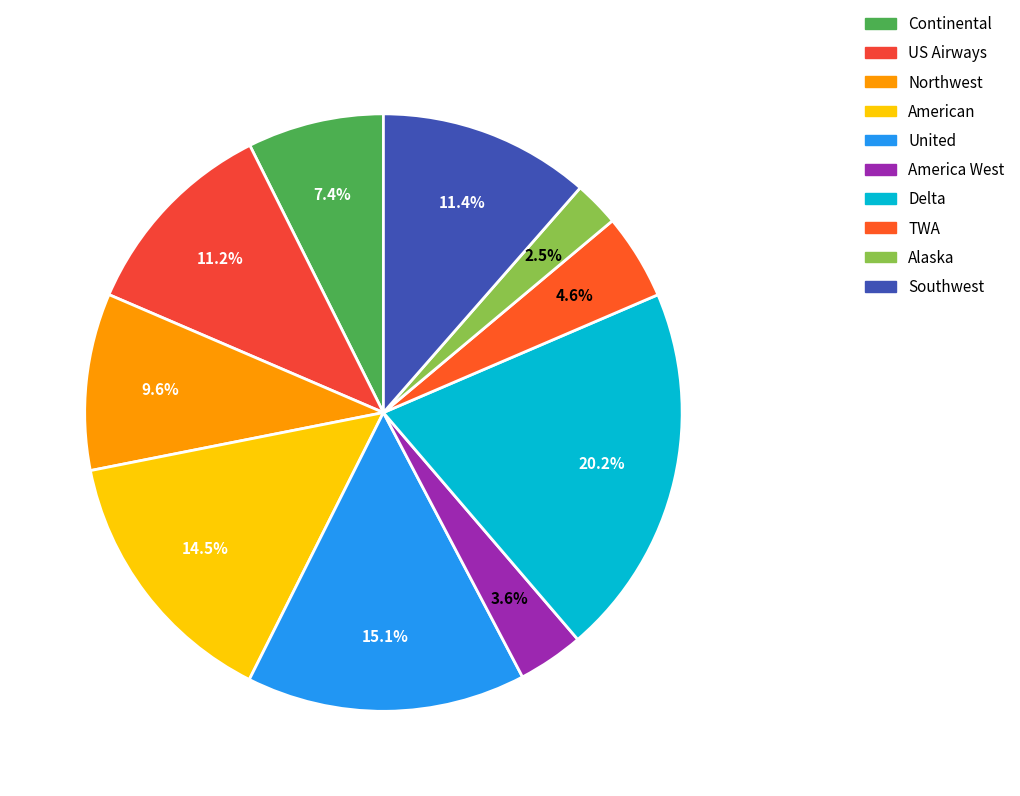

Is there any slice that represents more than half of the pie?

No